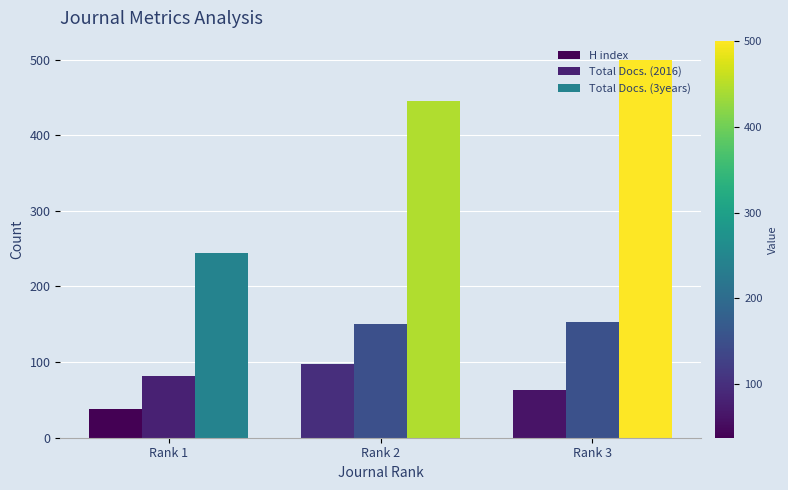

What are all the series names shown in the legend?

H index, Total Docs. (2016), Total Docs. (3years)